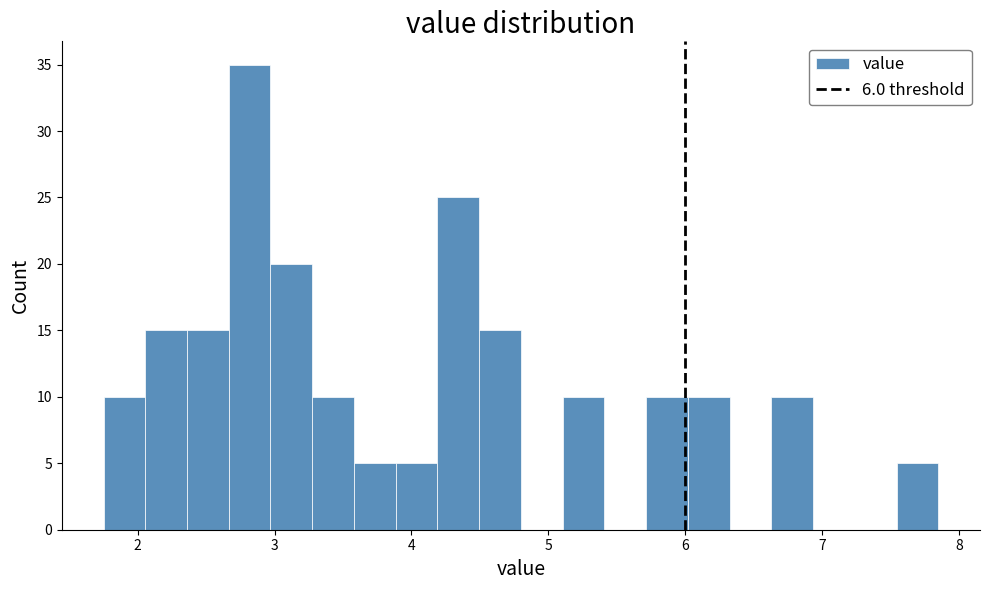

Read against the x-axis, roughly where is the centre of the tallest bar?

2.8